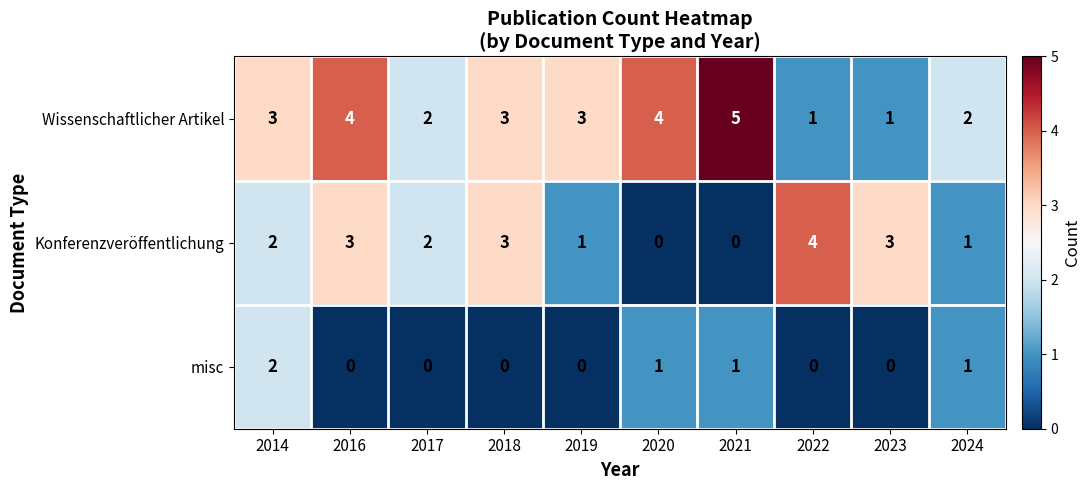

Which label corresponds to the largest value in the chart?

2021